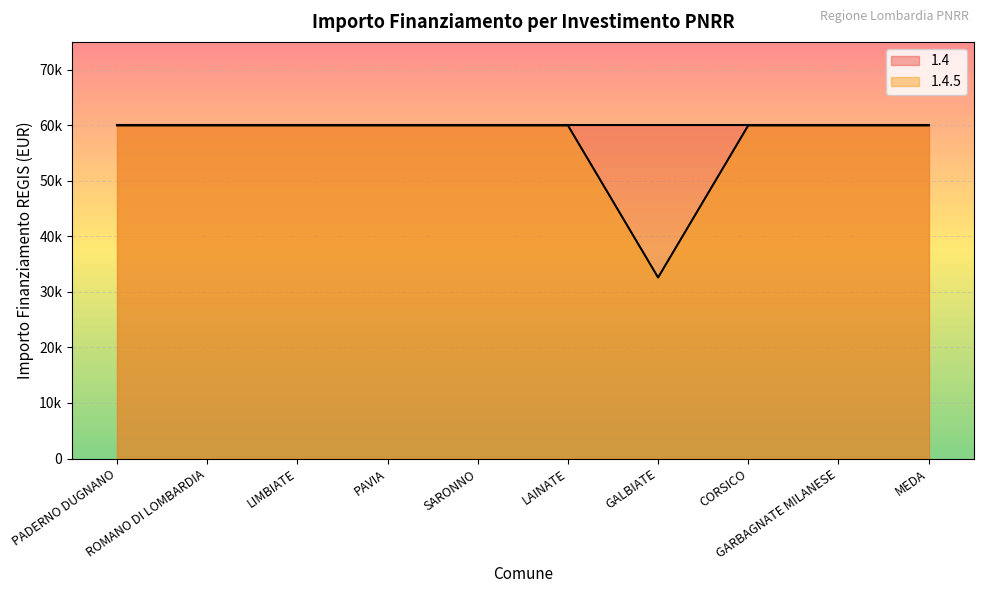

What is the difference between the second highest and minimum values?

27377